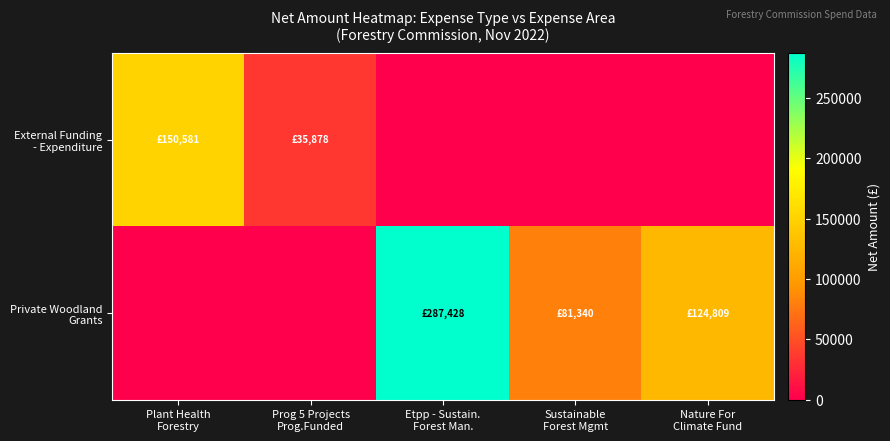

What is the greatest value displayed?

287428.0